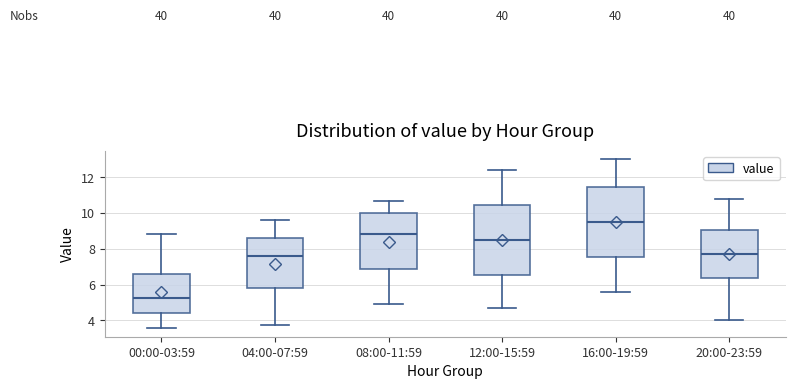

Where does the median line of the box for 12:00-15:59 sit on the y-axis? The values are not printed on the chart, so give them approximately, as read against the axis.

8.6